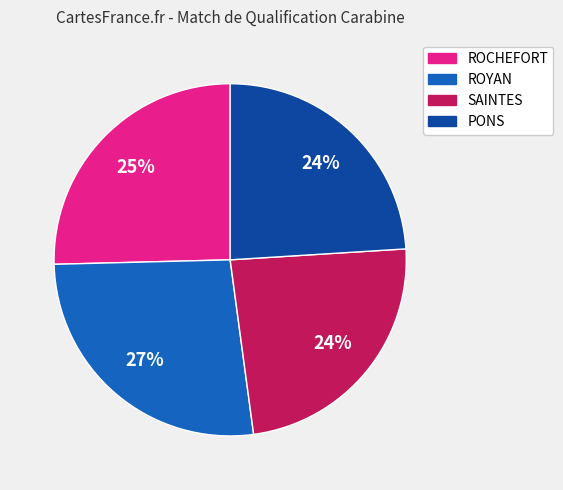

Which slice is the largest?

ROYAN